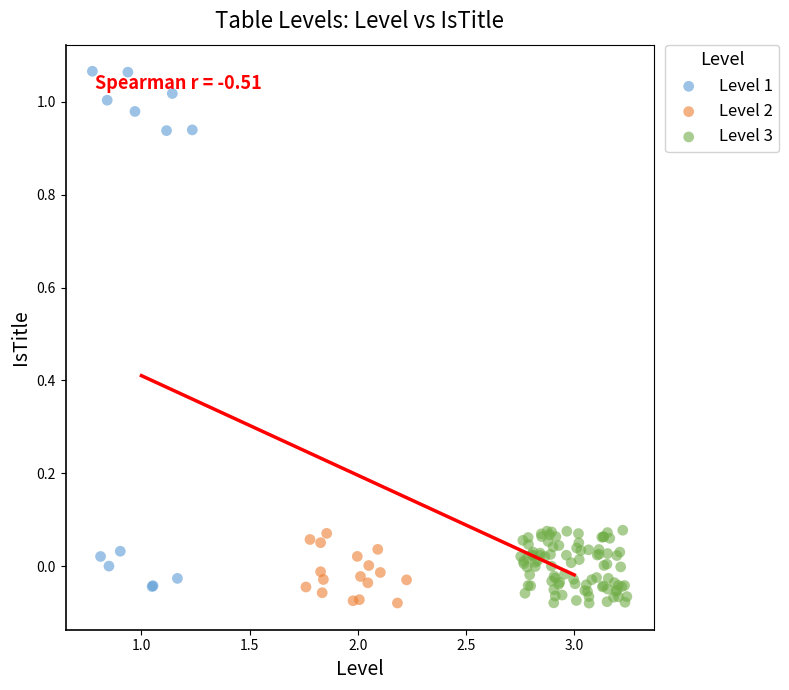

What are all the series names shown in the legend?

Level 1, Level 2, Level 3